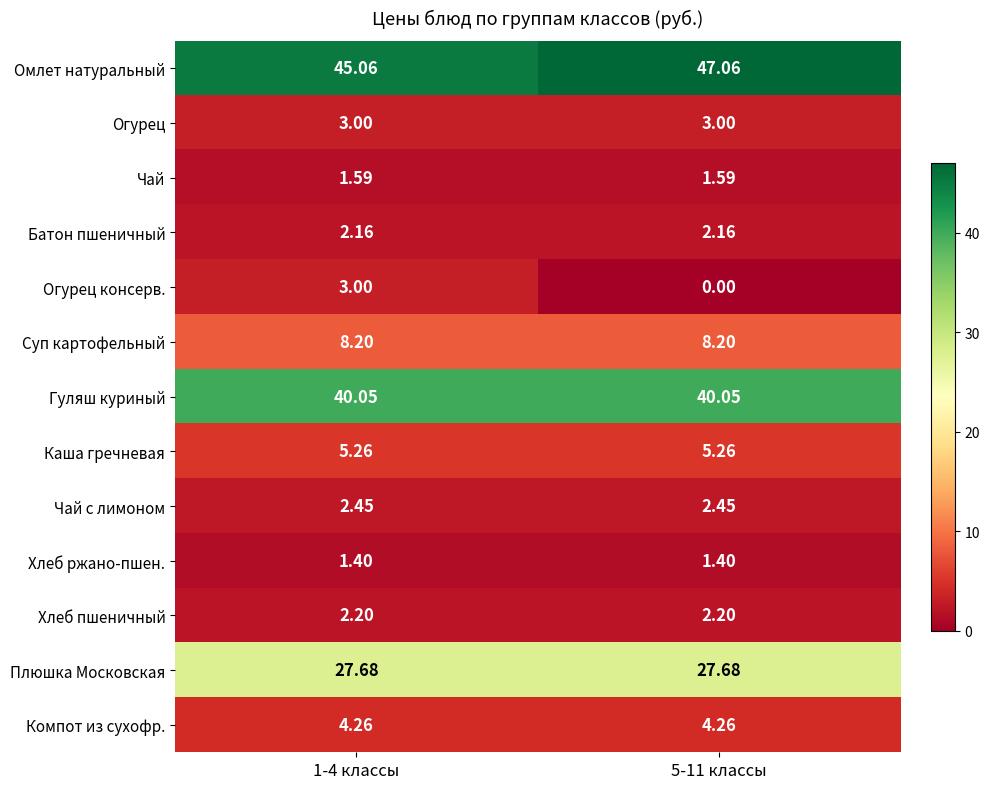

Between 1-4 классы and 5-11 классы, which series saw the biggest shift?

Огурец консерв.